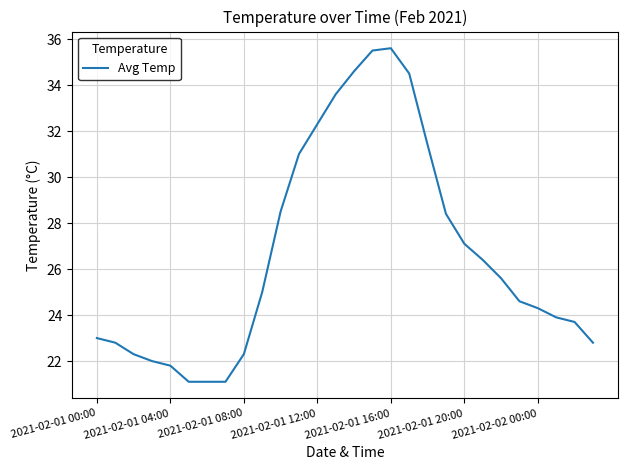

What is the minimum value shown in the chart?

21.1